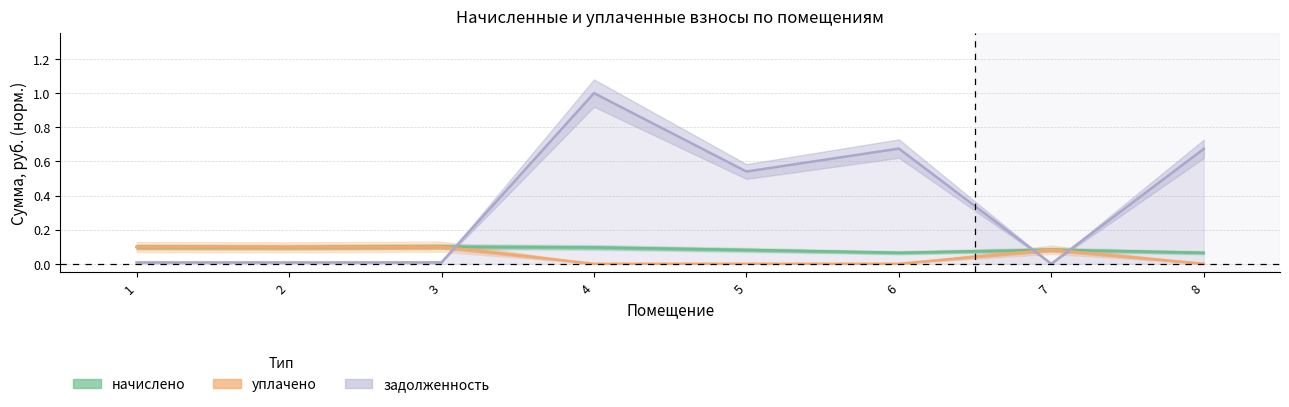

In уплачено, how many points are higher than both neighbors (excluding endpoints)?

2